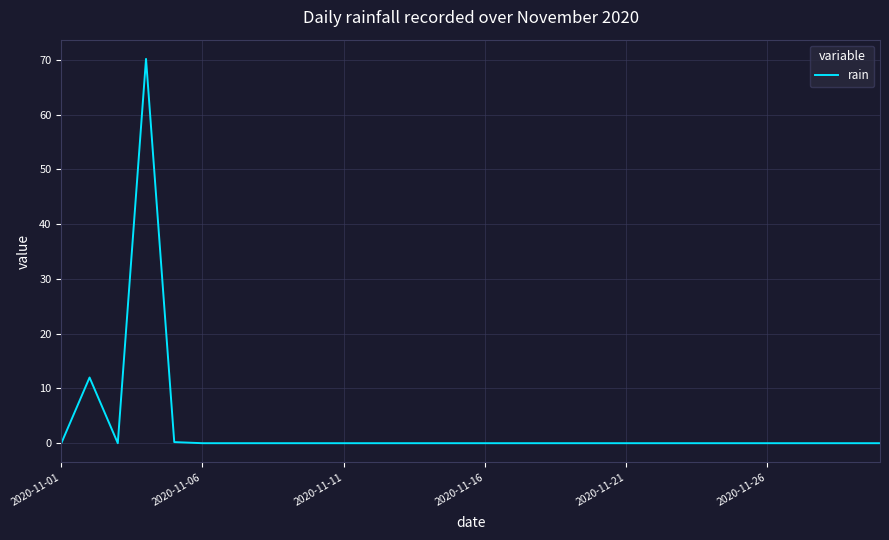

The value at 2020-11-16 is 0.0. True or false?

True